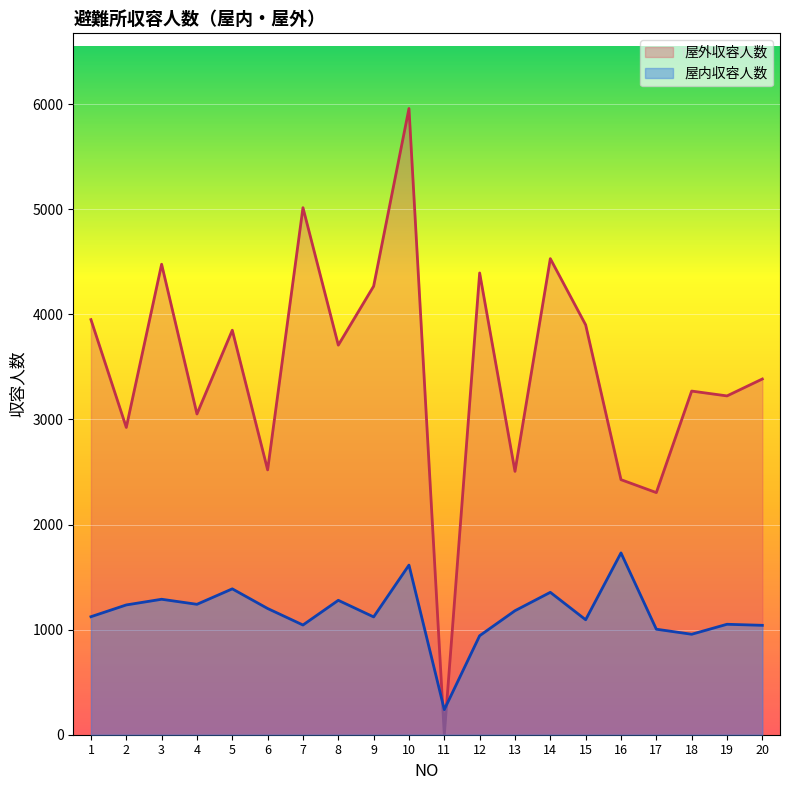

Reading left to right, what are all the values shown in this chart?

屋内収容人数: 1=1123	2=1235	3=1289	4=1241	5=1388	6=1201	7=1044	8=1279	9=1121	10=1614	11=239	12=942	13=1180	14=1355	15=1094	16=1730	17=1004	18=956	19=1051	20=1041
屋外収容人数: 1=3950	2=2924	3=4477	4=3052	5=3849	6=2520	7=5015	8=3707	9=4268	10=5959	11=0	12=4394	13=2506	14=4530	15=3900	16=2427	17=2304	18=3270	19=3224	20=3385